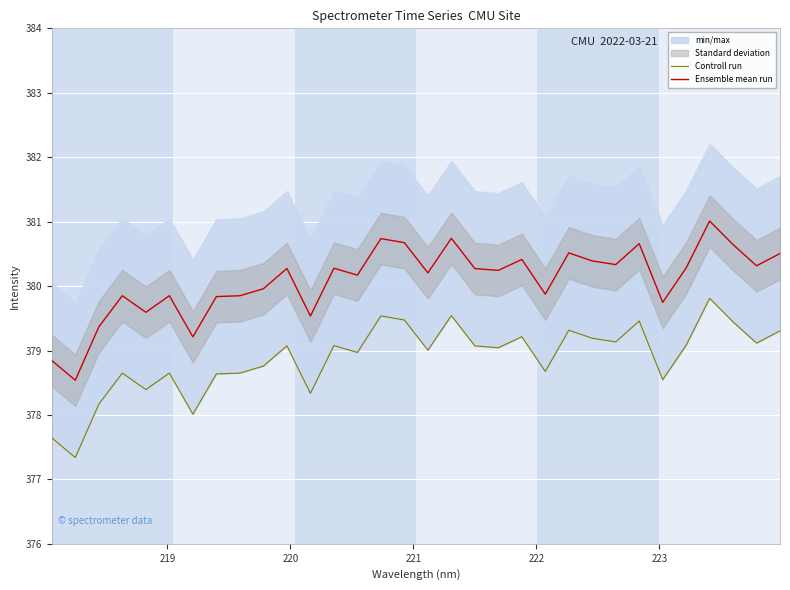

True or false: Ensemble mean run and Controll run intersect in this chart.

False